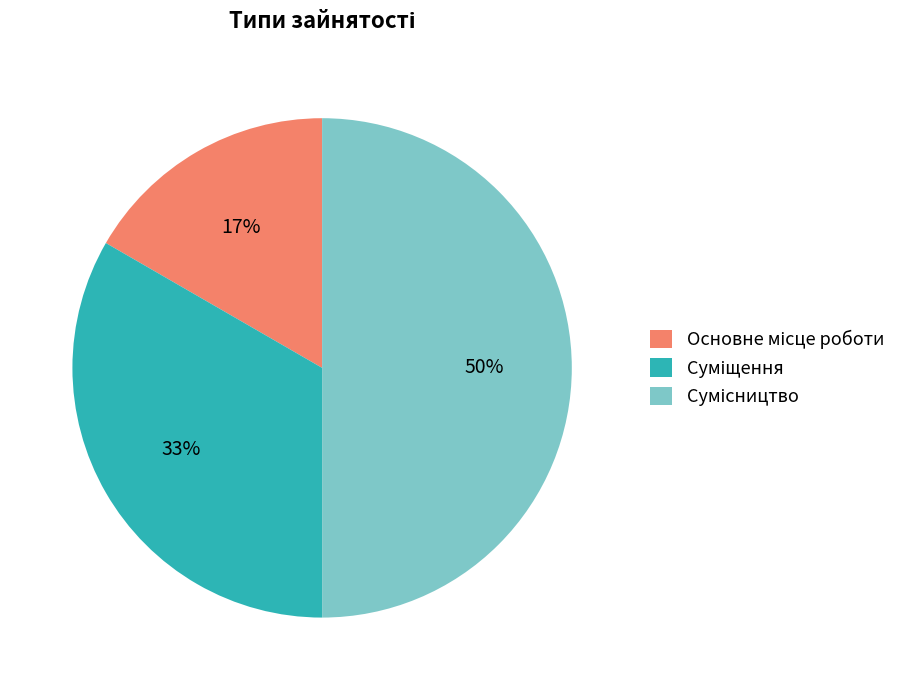

To the nearest percent, what is the average slice percentage?

33%